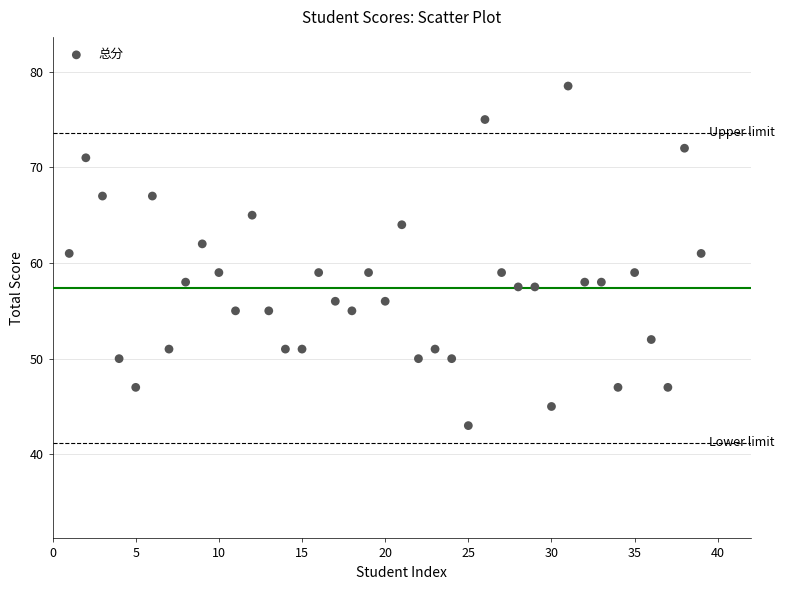

What is the range of X values (max minus min)?

38.0